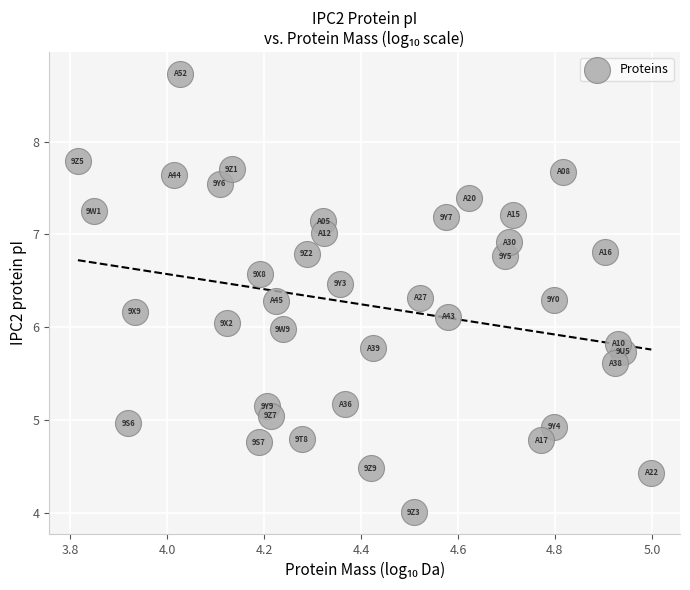

What is the range of X values (max minus min)?

1.2